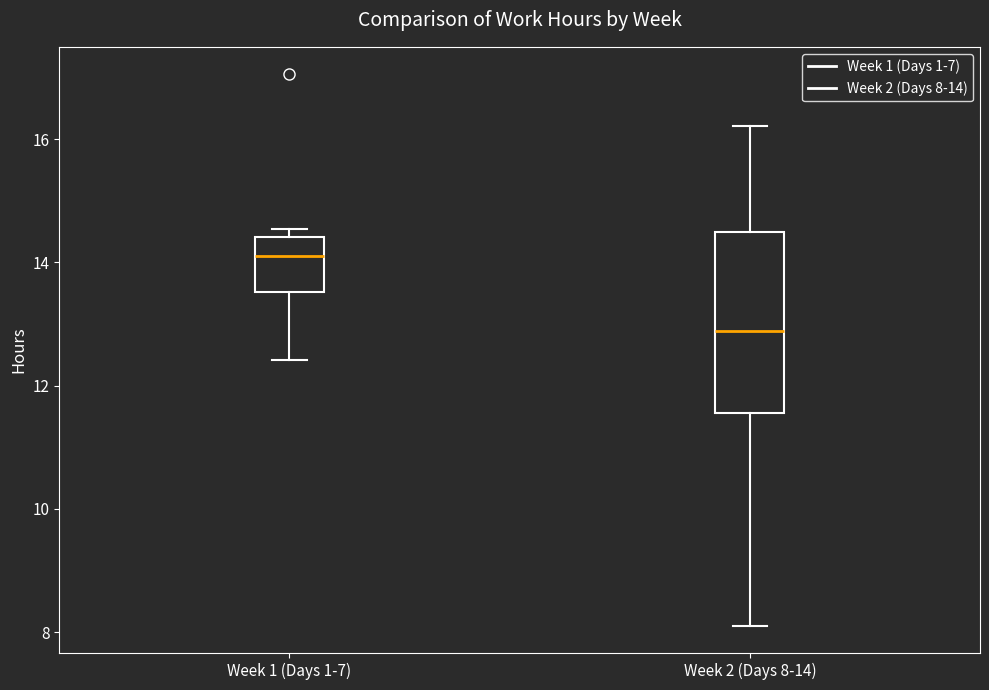

Reading left to right, transcribe this box plot: for each box, give where its median line is, the range the box spans, and where its two whiskers end, as read against the y-axis. The values are not printed on the chart, so give them approximately, as read against the axis.

Week 1 (Days 1-7): median 14.2, box 13.6 to 14.4, whiskers 12.4 to 14.6
Week 2 (Days 8-14): median 12.8, box 11.6 to 14.4, whiskers 8.2 to 16.2